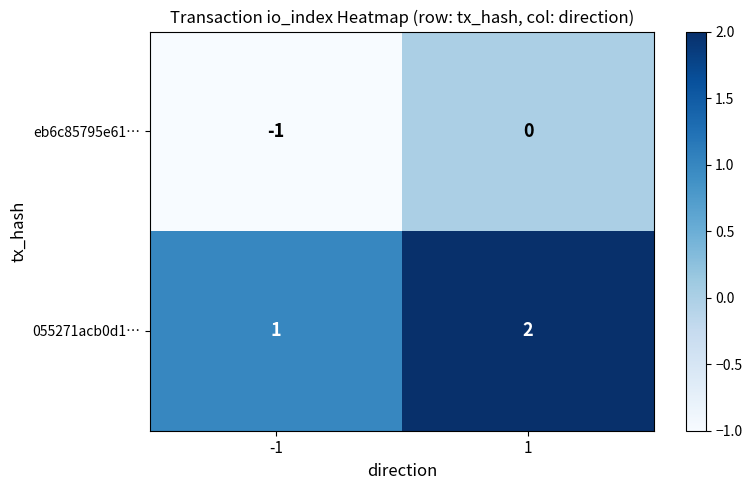

Rank the categories by eb6c85795e61… value from highest to lowest.

1, -1